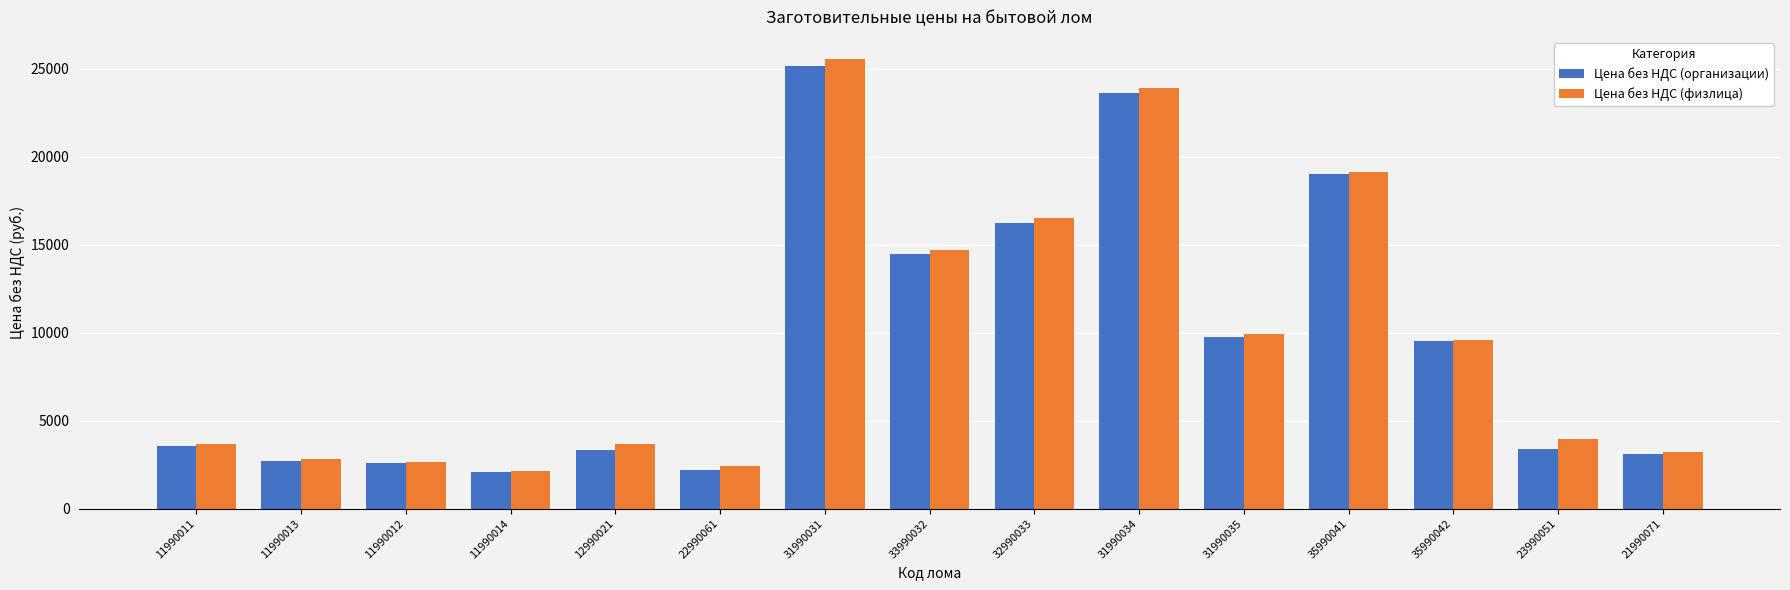

Where does the Цена без НДС (организации) series first go above 3527?

11990011